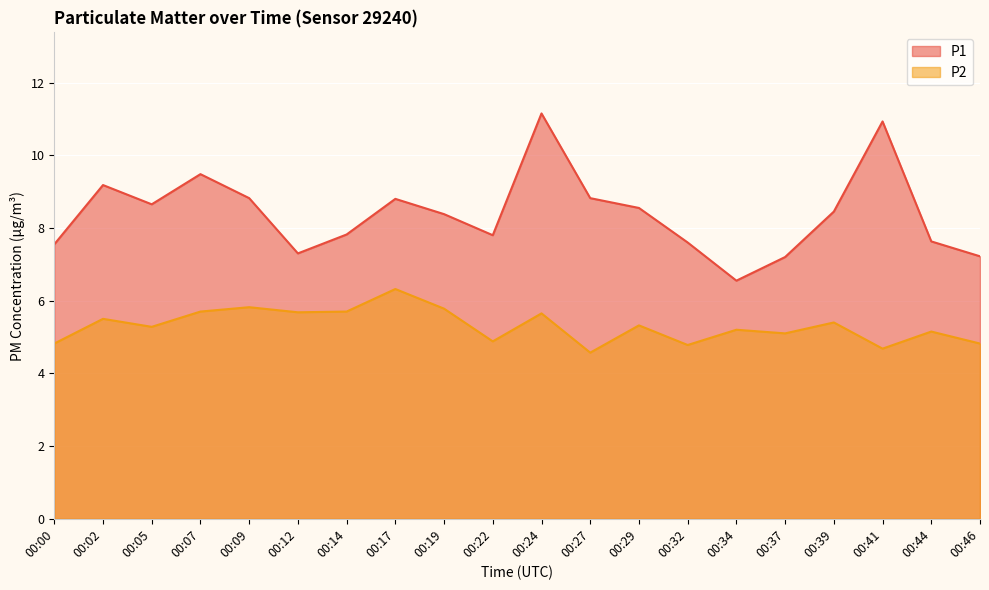

The P1 series shows 7.5 at 00:00. True or false?

True